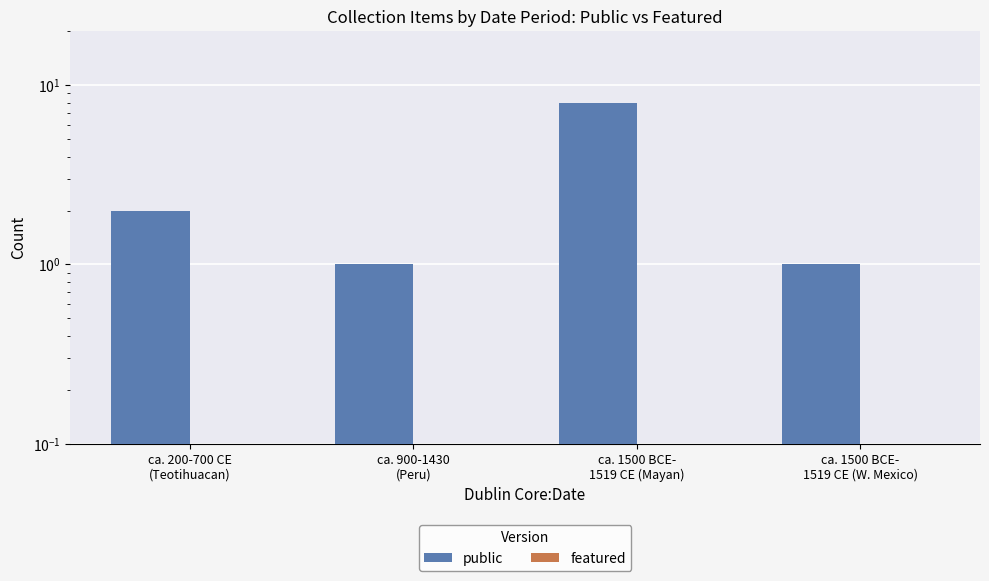

Which has a higher value, ca. 900-1430
(Peru) or ca. 1500 BCE-
1519 CE (W. Mexico)?

ca. 900-1430
(Peru)